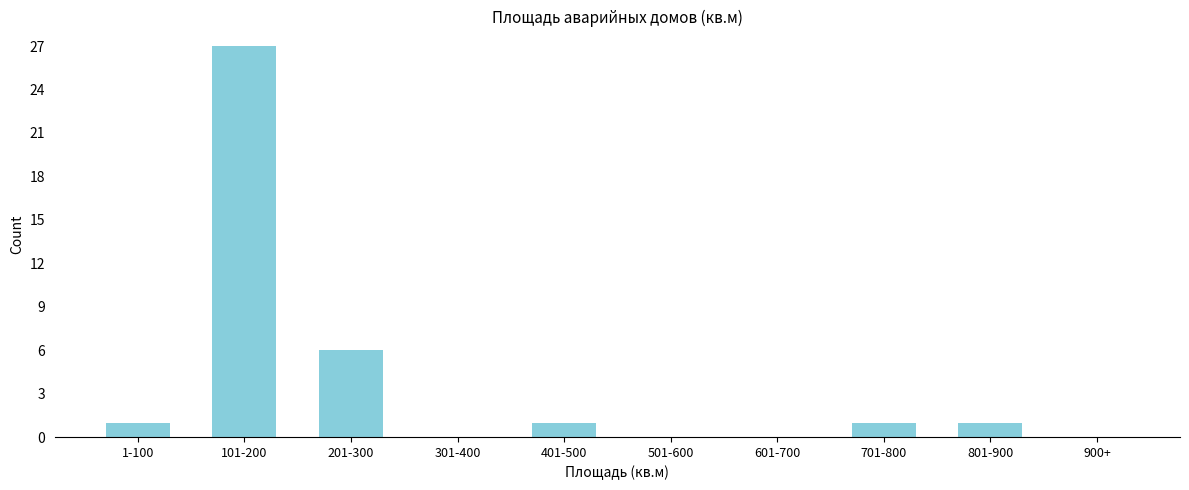

Reading left to right, transcribe all the data shown in this chart.

1-100=1	101-200=27	201-300=6	301-400=0	401-500=1	501-600=0	601-700=0	701-800=1	801-900=1	900+=0